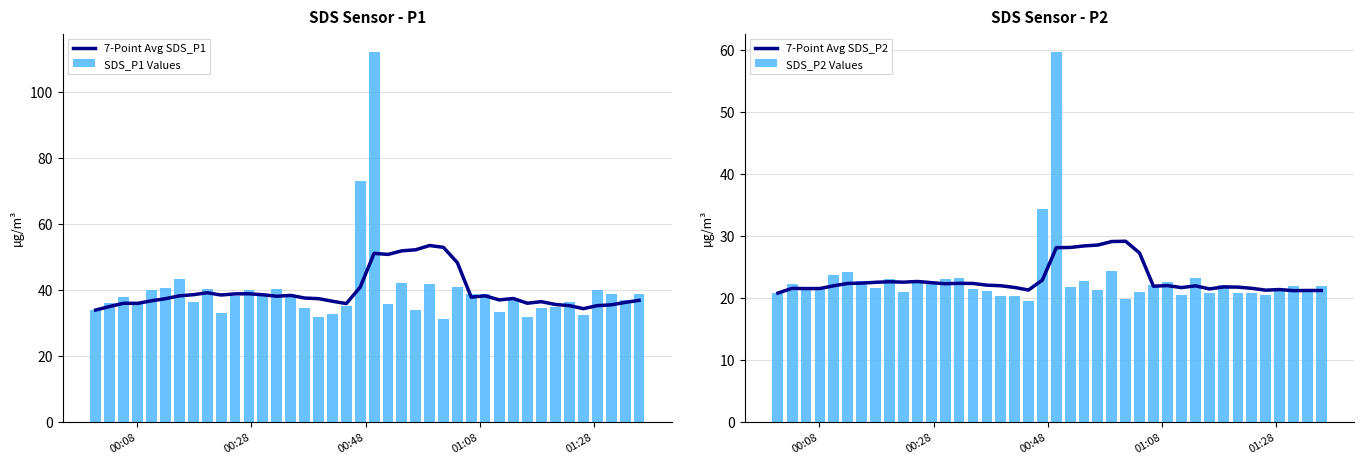

What is the sum of all SDS_P1 Values values?

1590.6